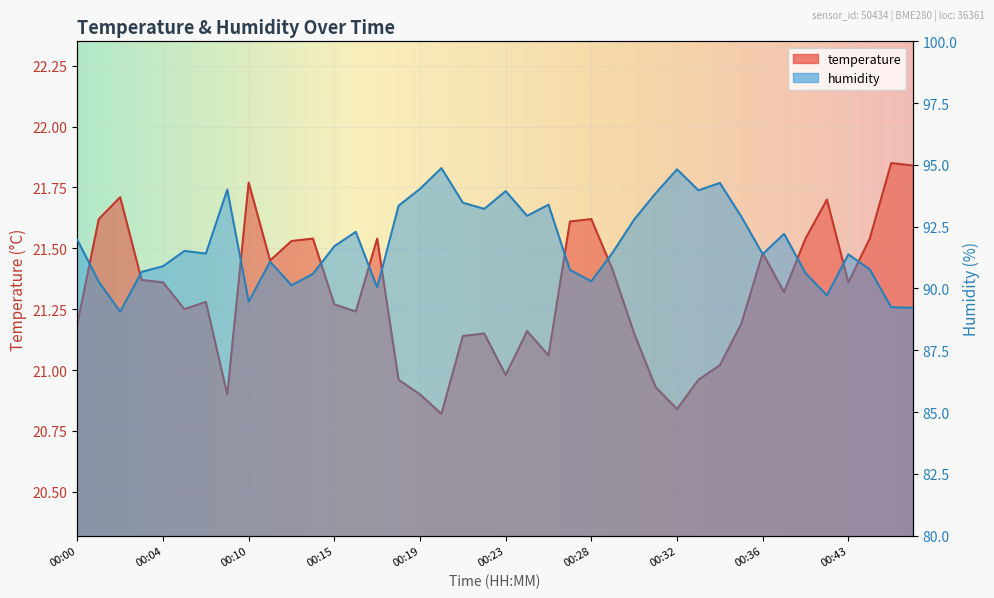

What is the difference between the maximum and minimum values in the temperature series?

1.0